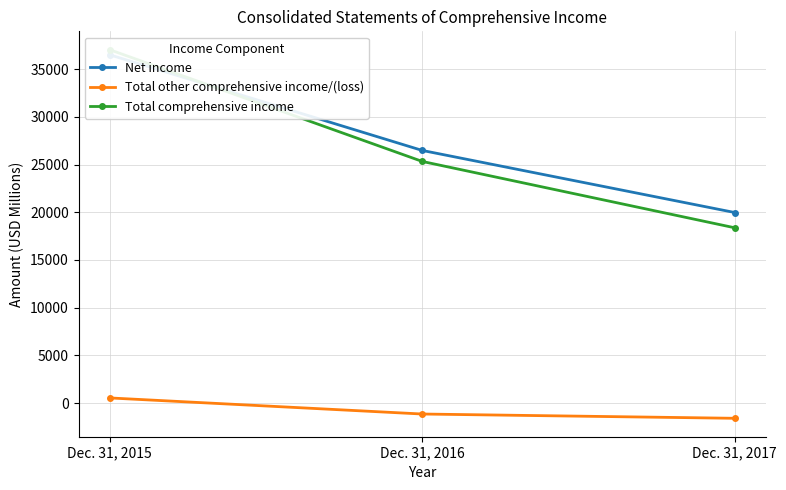

Reading right to left, extract all data points from this chart.

Net income: Dec. 31, 2017=19972	Dec. 31, 2016=26477	Dec. 31, 2015=36497
Total other comprehensive income/(loss): Dec. 31, 2017=-1600	Dec. 31, 2016=-1152	Dec. 31, 2015=534
Total comprehensive income: Dec. 31, 2017=18372	Dec. 31, 2016=25325	Dec. 31, 2015=37031